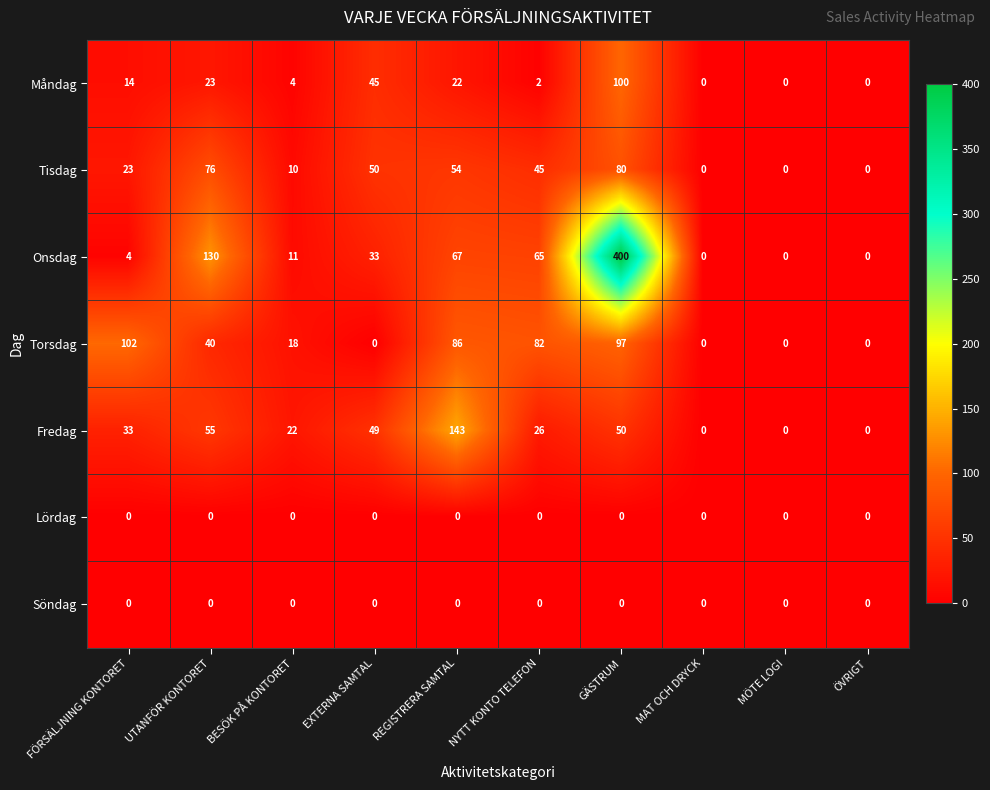

What is the difference between the second highest and minimum values in the Fredag series?

55